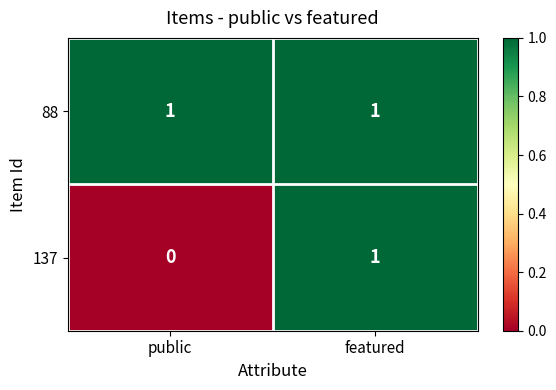

Rank the categories by 137 value from highest to lowest.

featured, public